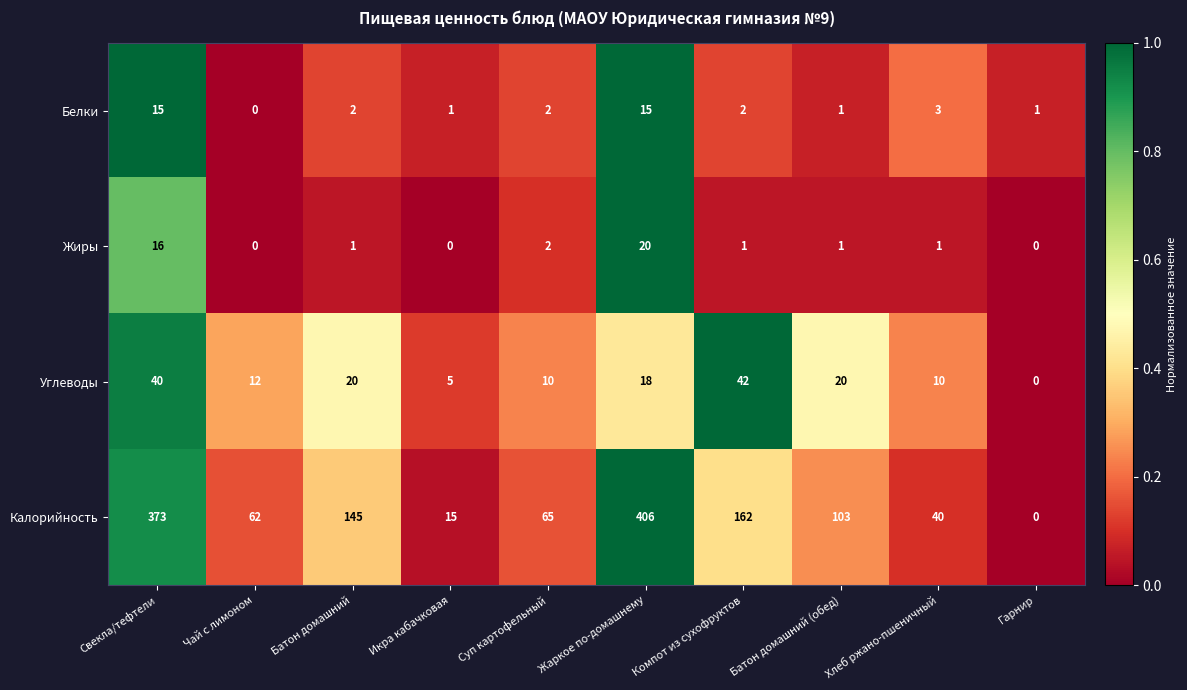

List the series in order of their peak value, lowest first.

Белки, Жиры, Углеводы, Калорийность